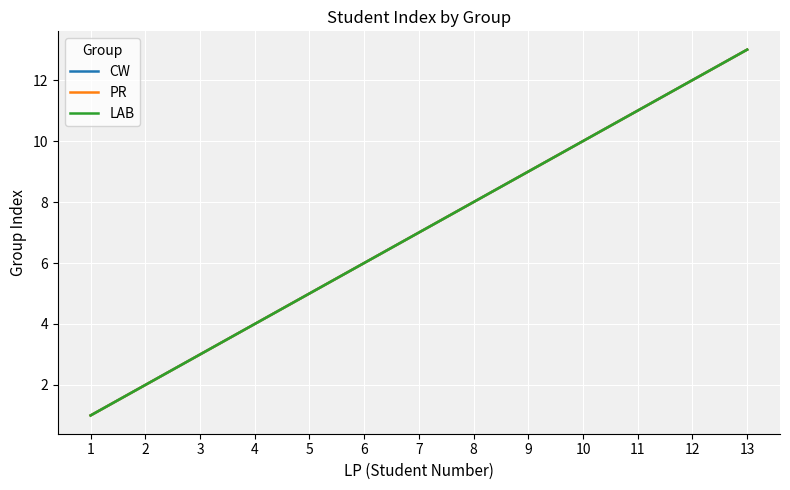

What is the value of the PR point at the 13th from the left?

13